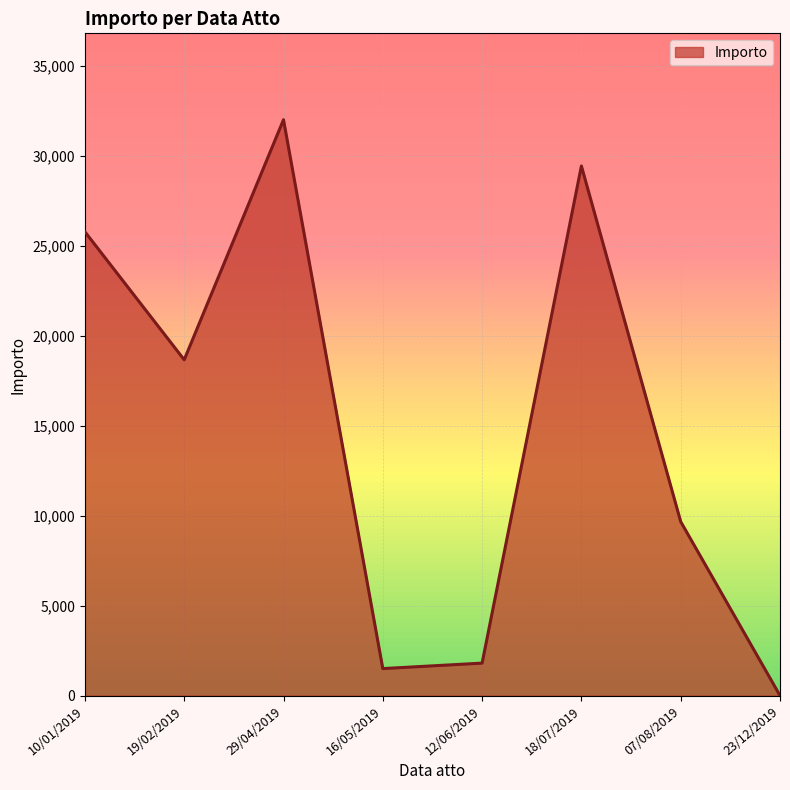

How many categories are shown in the chart?

8